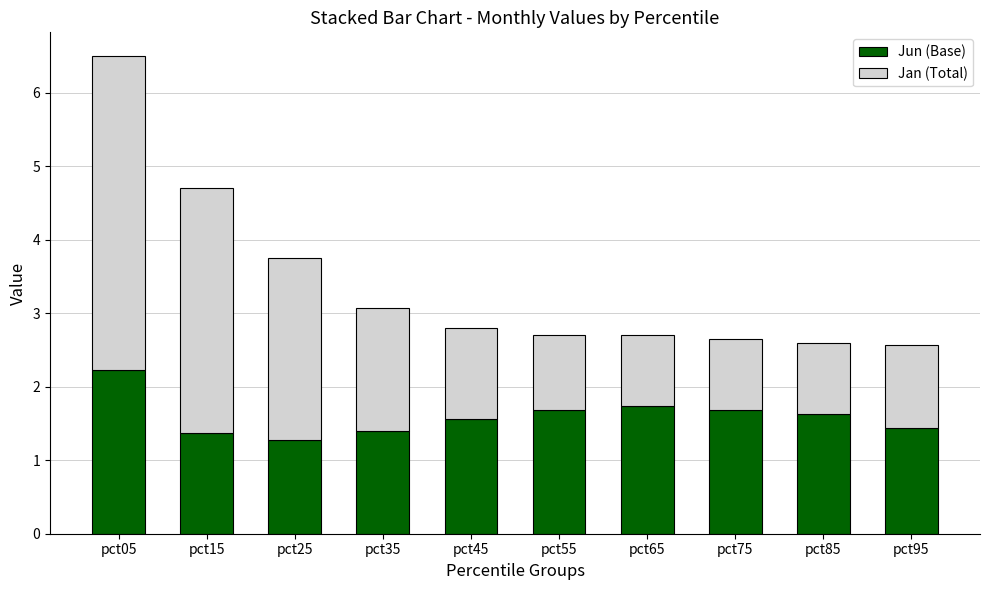

True or false: Jun (Base) has a value of 2.0 at pct15.

False